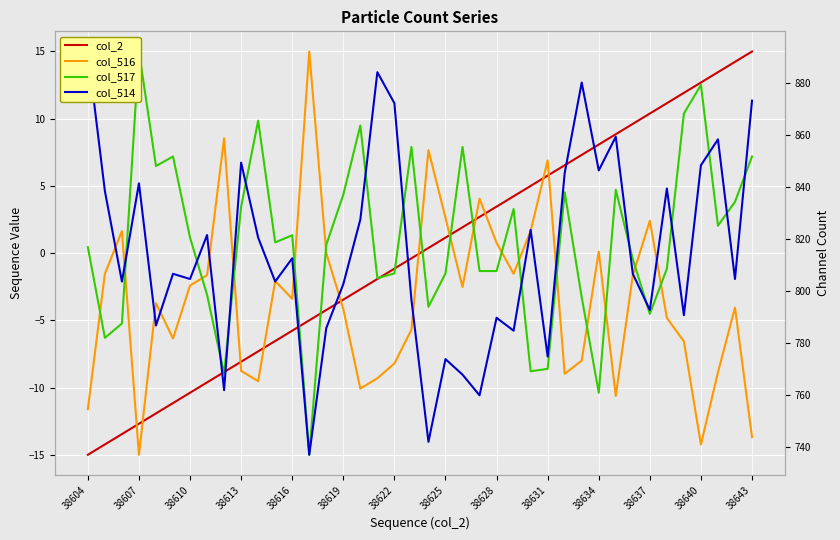

What value does the col_514 series have at 38622?

11.2